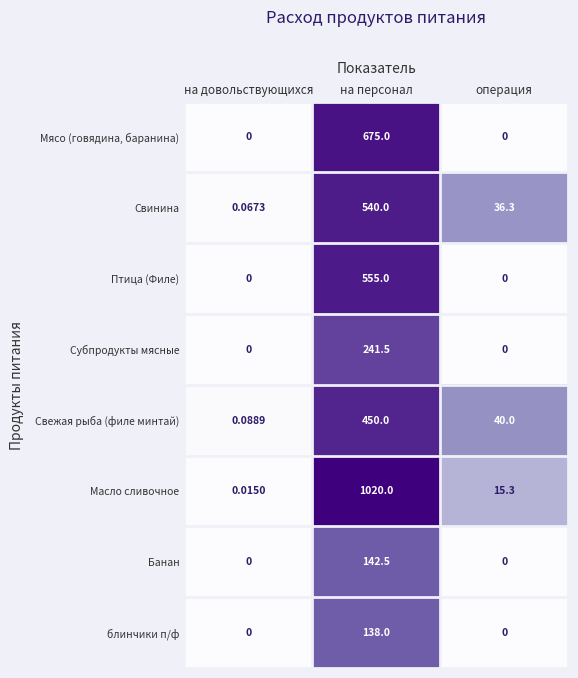

Which series has the largest range (max minus min)?

Масло сливочное